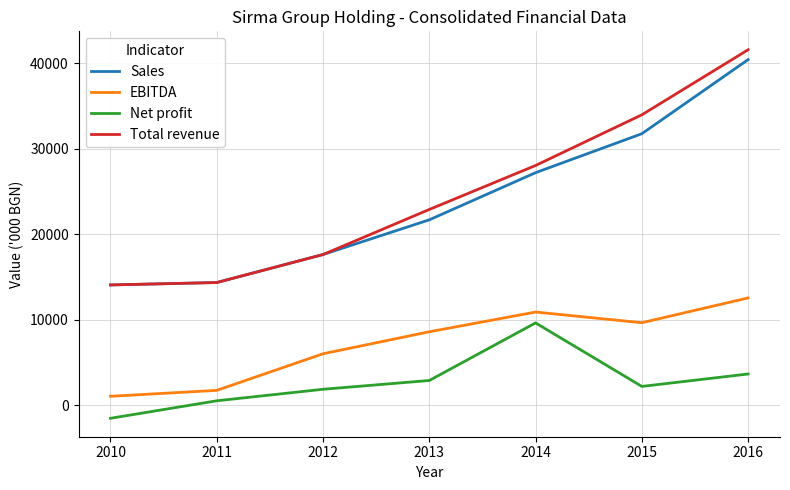

What is the sum of the Sales values at 2014 and 2011?

41572